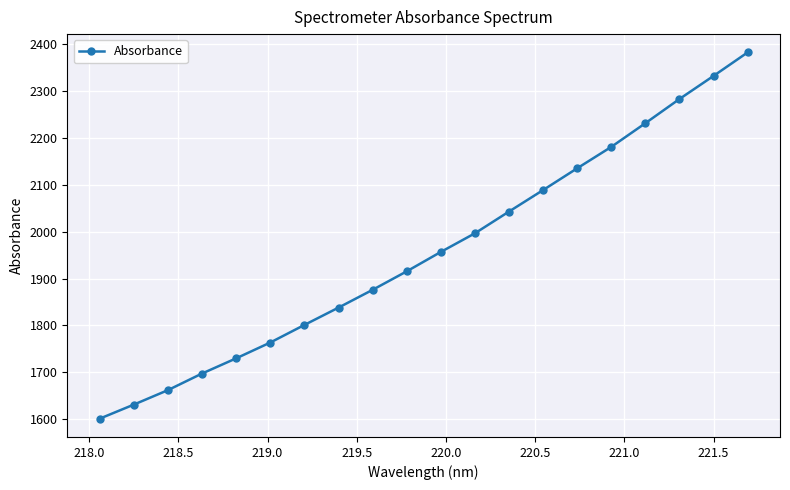

Reading left to right, list all the values displayed in this chart.

1601.5	1631.4	1662.3	1697.6	1730.0	1763.7	1801.1	1838.0	1875.9	1915.3	1956.6	1996.4	2042.7	2088.5	2134.8	2180.4	2230.9	2282.4	2331.6	2381.7